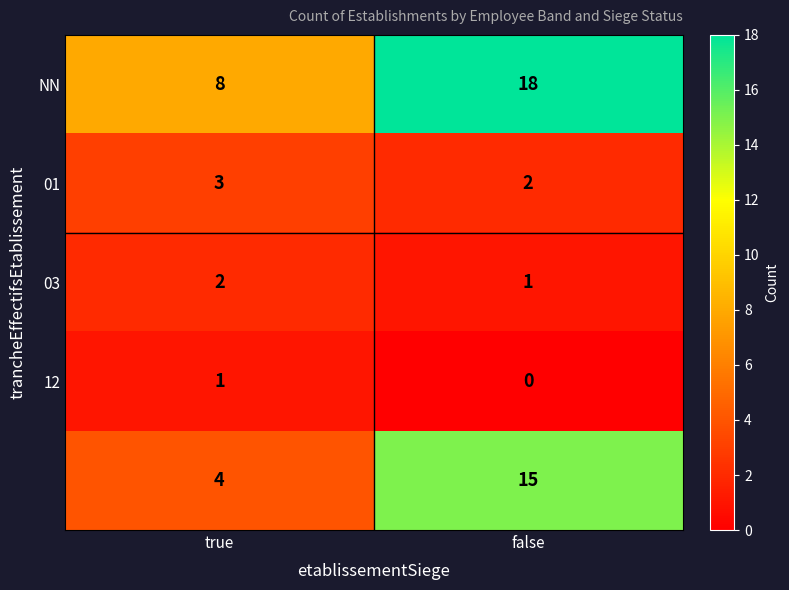

Which label corresponds to the largest value in the chart?

false